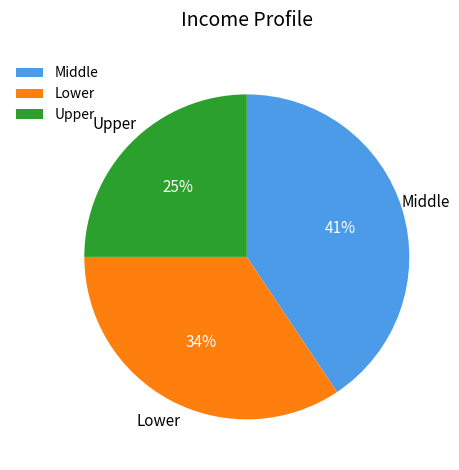

Which category has the biggest portion of the pie?

Middle